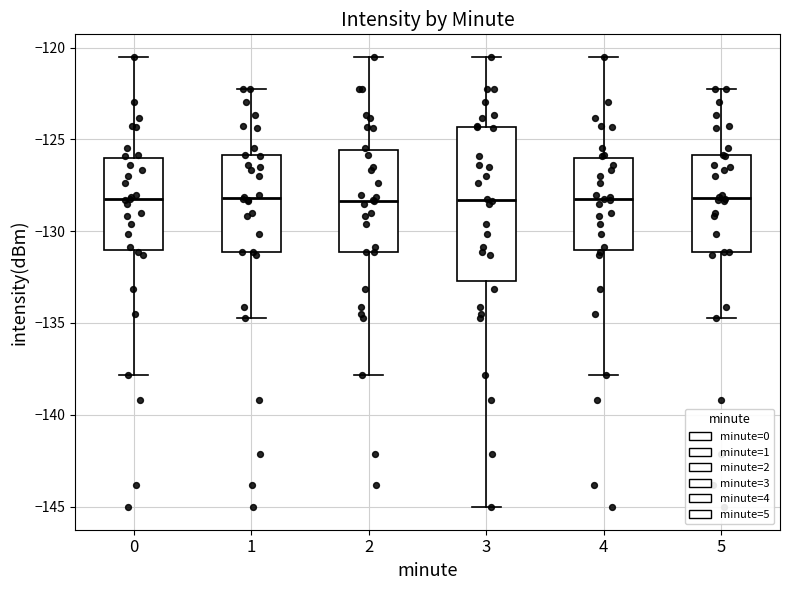

Reading left to right, read every box against the y-axis: the position of its median line, the range the box covers, and the ends of its whiskers. The values are not printed on the chart, so give them approximately, as read against the axis.

0: median -128.5, box -131.0 to -126.0, whiskers -138.0 to -120.5
1: median -128.0, box -131.0 to -126.0, whiskers -134.5 to -122.0
2: median -128.5, box -131.0 to -125.5, whiskers -138.0 to -120.5
3: median -128.5, box -132.5 to -124.5, whiskers -145.0 to -120.5
4: median -128.5, box -131.0 to -126.0, whiskers -138.0 to -120.5
5: median -128.0, box -131.0 to -126.0, whiskers -134.5 to -122.0